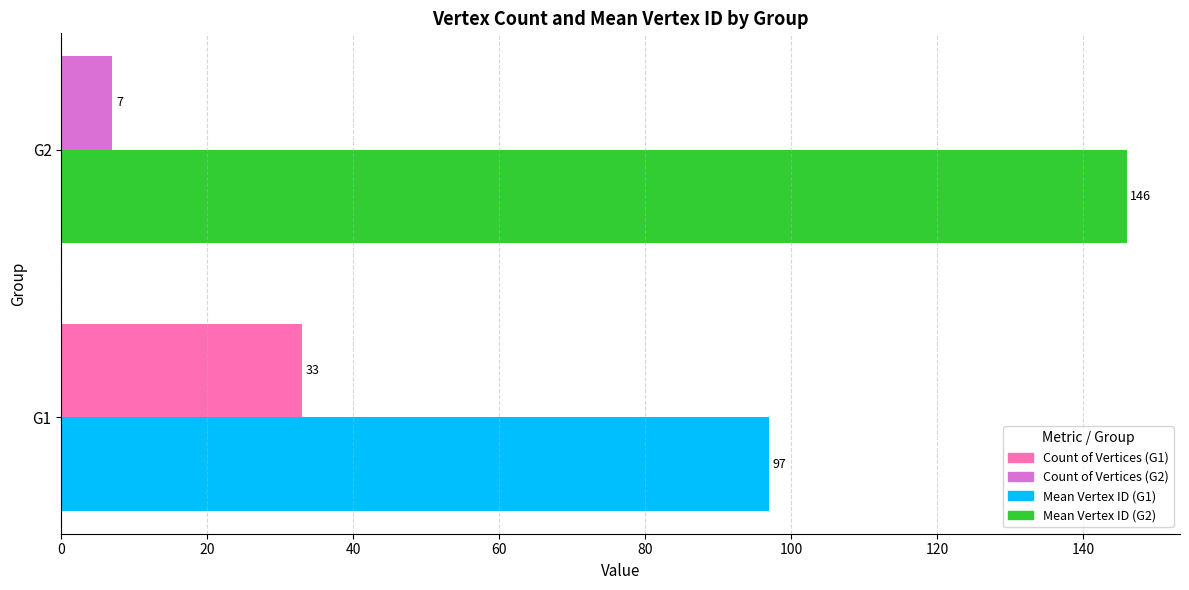

What is the total value across all series at G1?

130